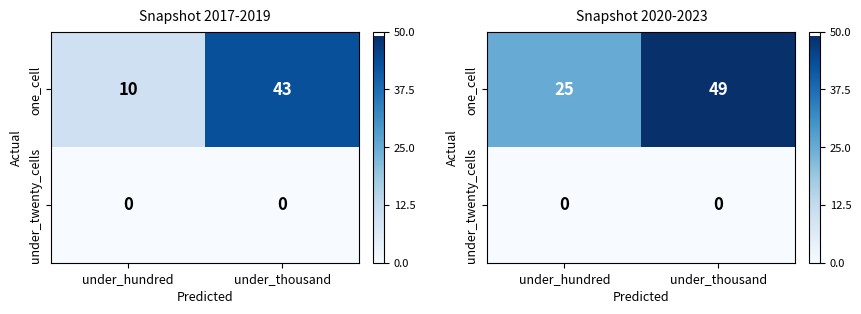

At which category does the chart reach its minimum across all series?

under_hundred